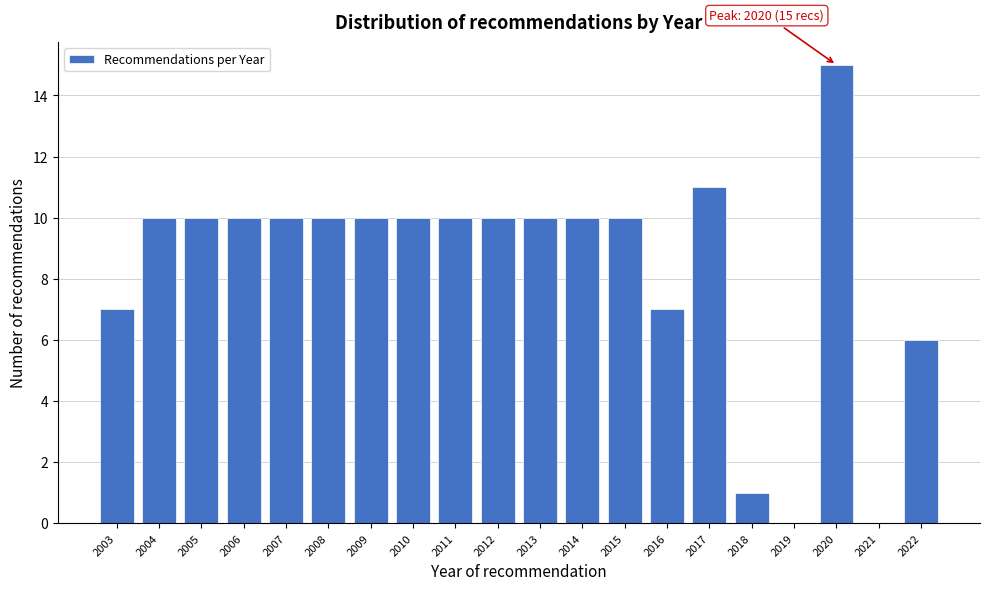

Reading right to left, transcribe all the data shown in this chart.

2022=6	2021=0	2020=15	2019=0	2018=1	2017=11	2016=7	2015=10	2014=10	2013=10	2012=10	2011=10	2010=10	2009=10	2008=10	2007=10	2006=10	2005=10	2004=10	2003=7